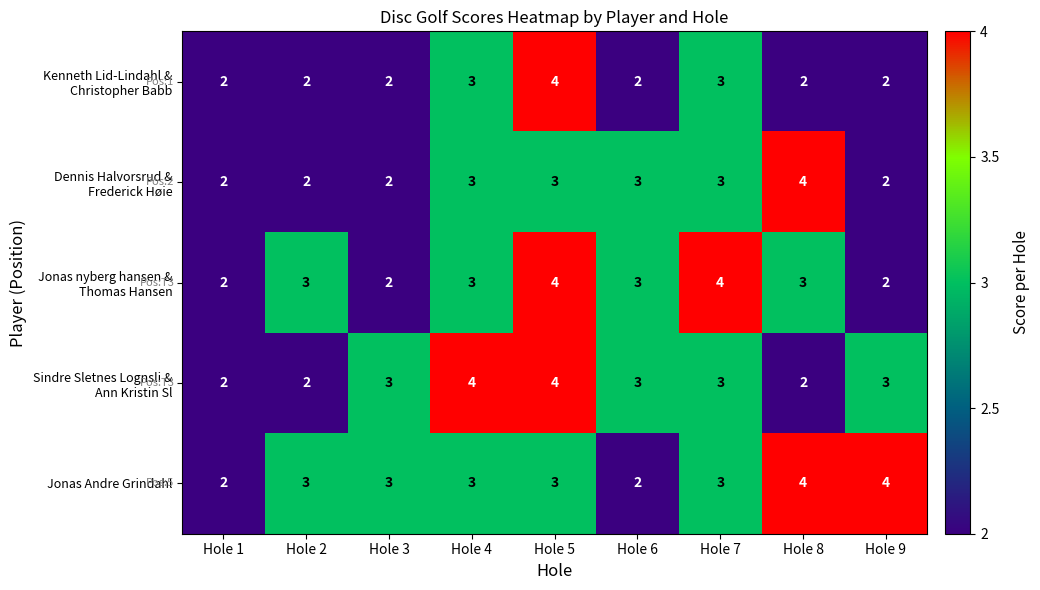

What is the sum of all Jonas Andre Grindahl values?

27